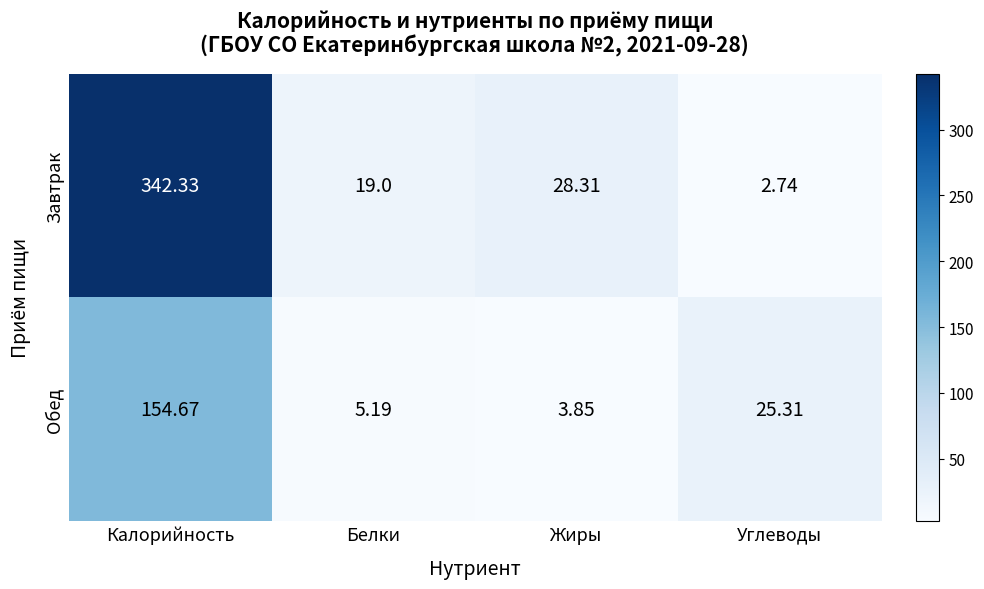

What is the spread (max minus min) of values at Углеводы?

22.6